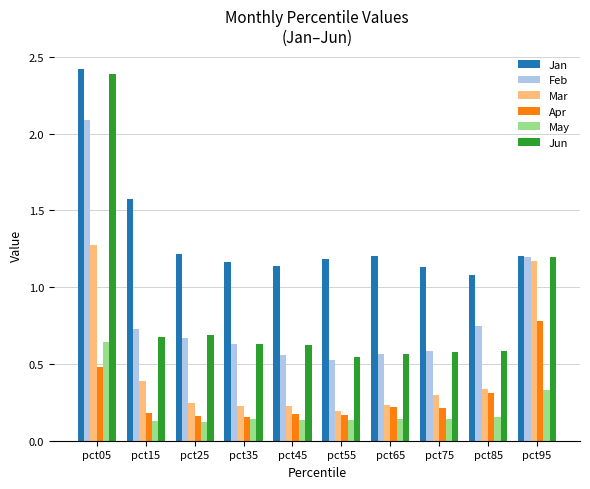

At how many categories does at least one series exceed 1?

10